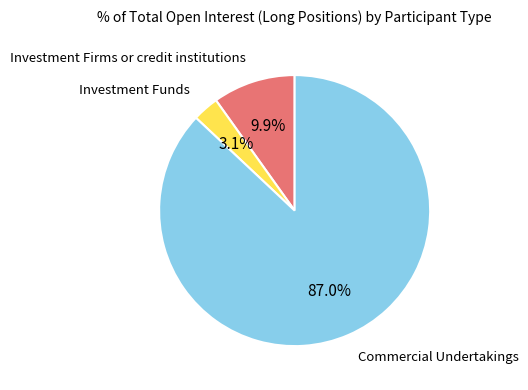

What percentage is the Commercial Undertakings slice, to the nearest percent?

87%